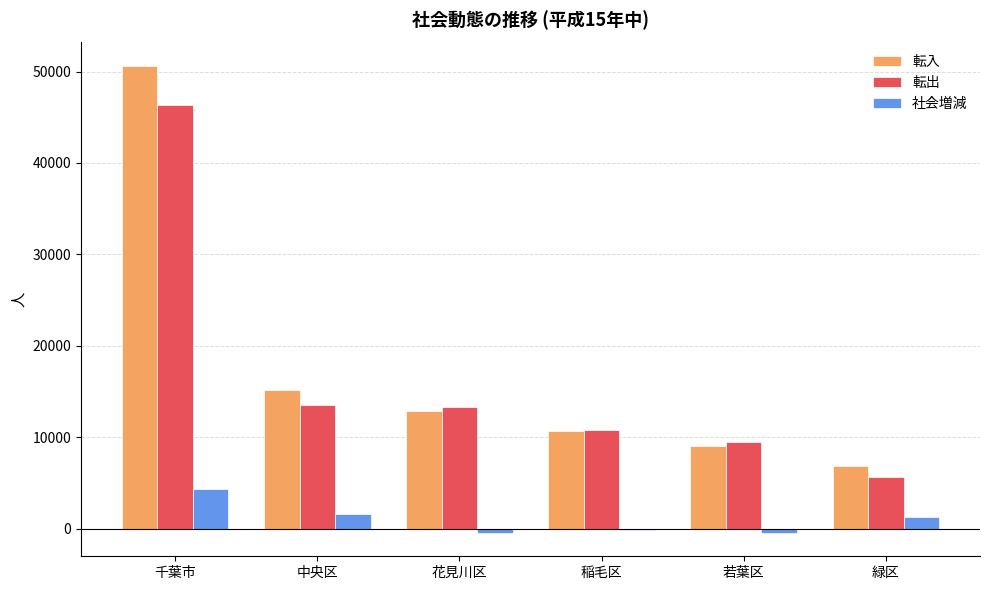

What are all the series names shown in the legend?

転入, 転出, 社会増減